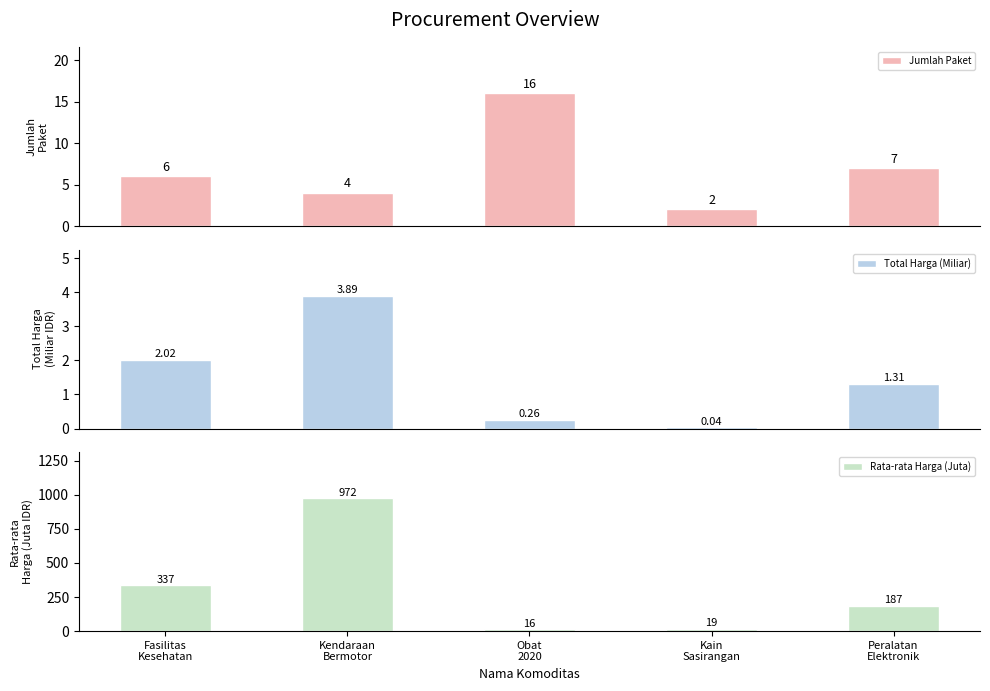

At which label is Jumlah Paket closest to 9?

Peralatan
Elektronik